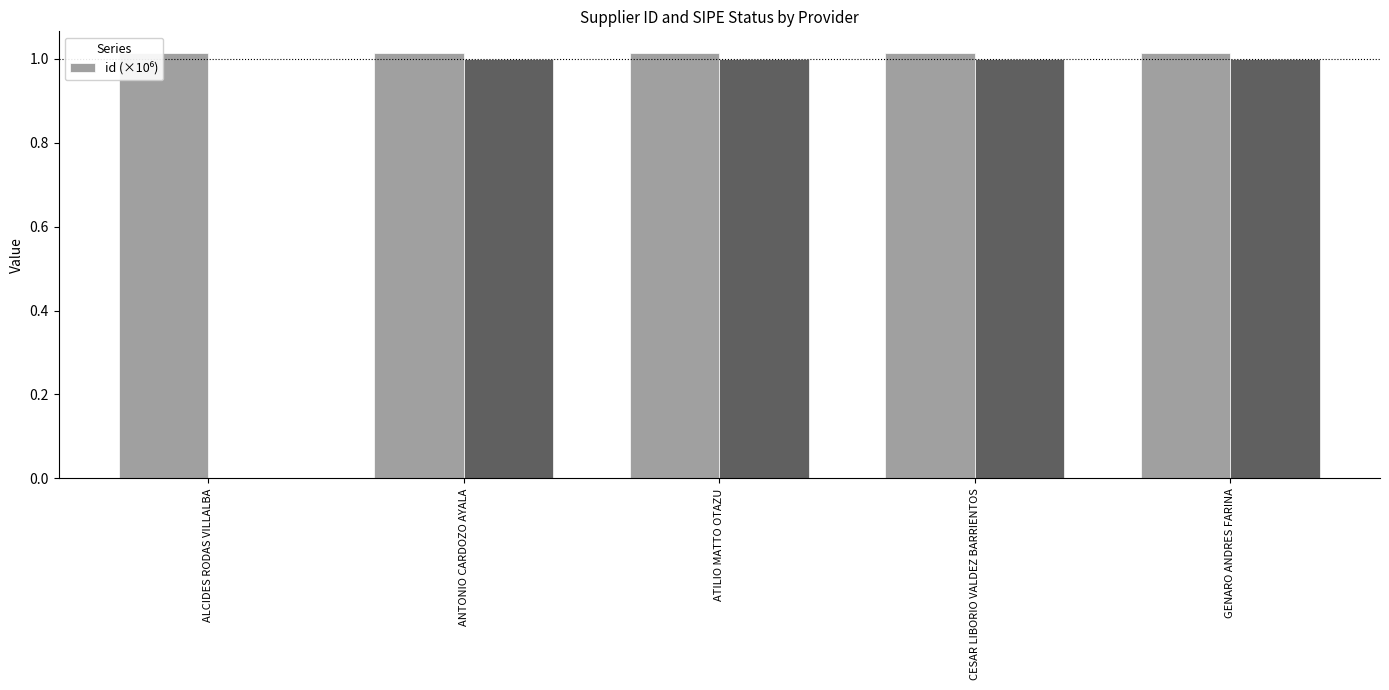

How many values are between 1 and 2?

5